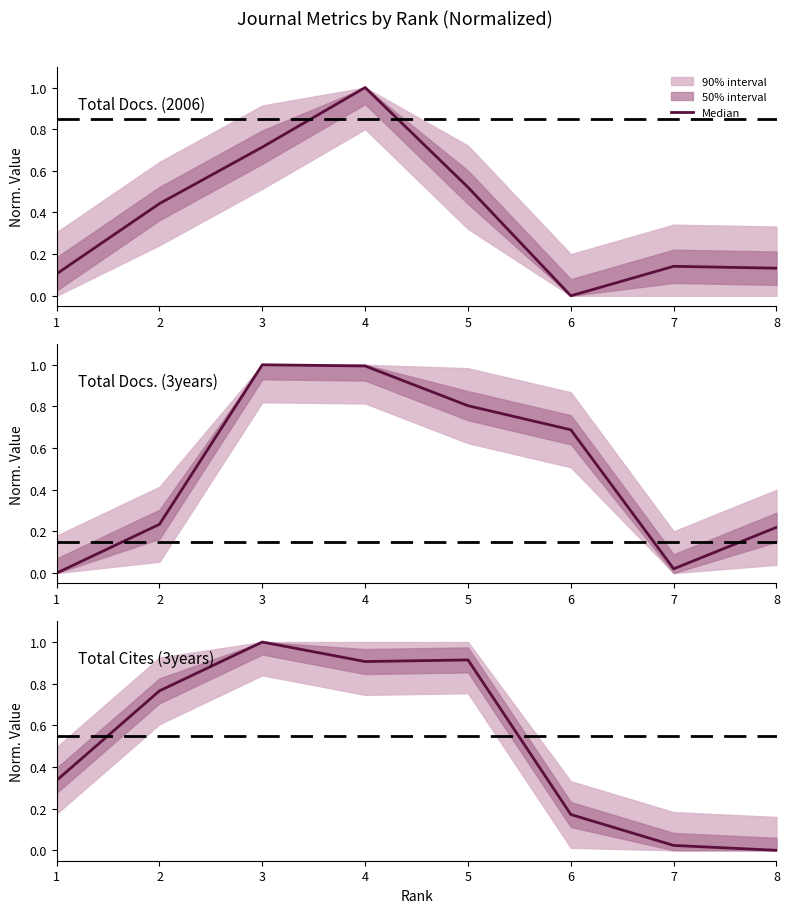

Reading left to right, what are all the values shown in this chart?

1=0.3	2=0.8	3=1.0	4=0.9	5=0.9	6=0.2	7=0.0	8=0.0